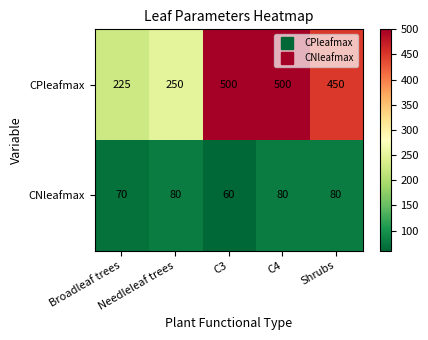

Count the number of categories in the chart.

5